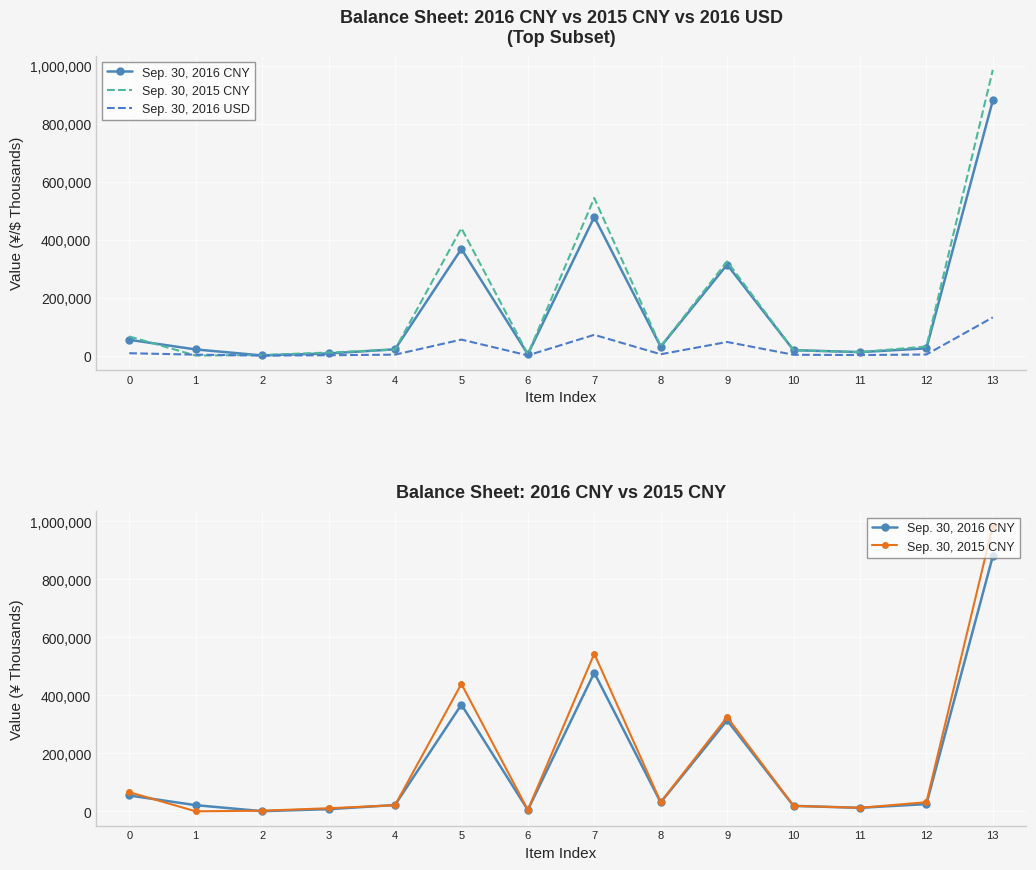

What is the average value of the Sep. 30, 2016 CNY series?

159778